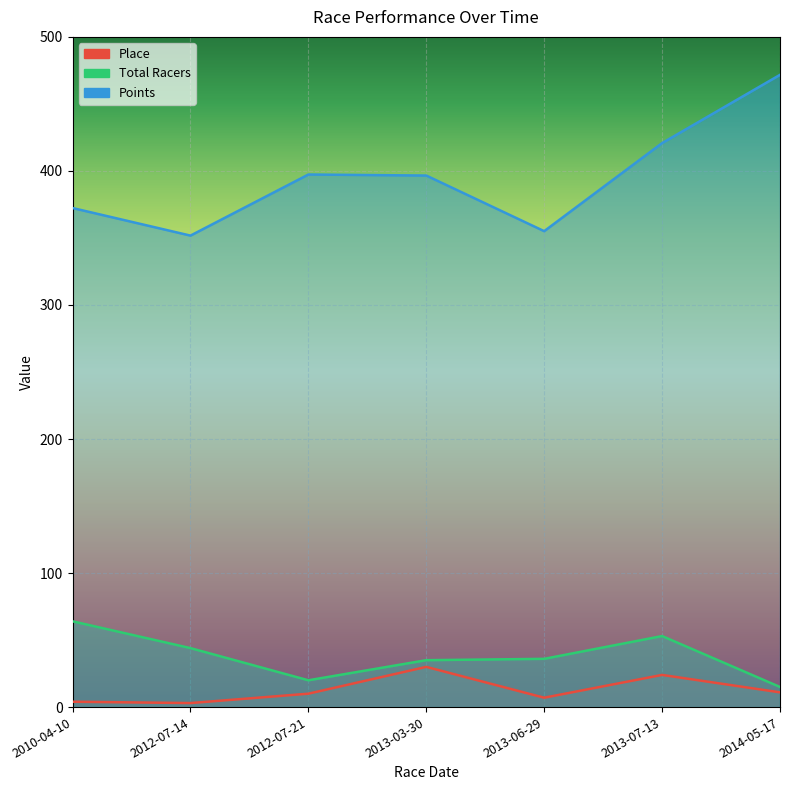

At which label does Total Racers reach its peak?

2010-04-10